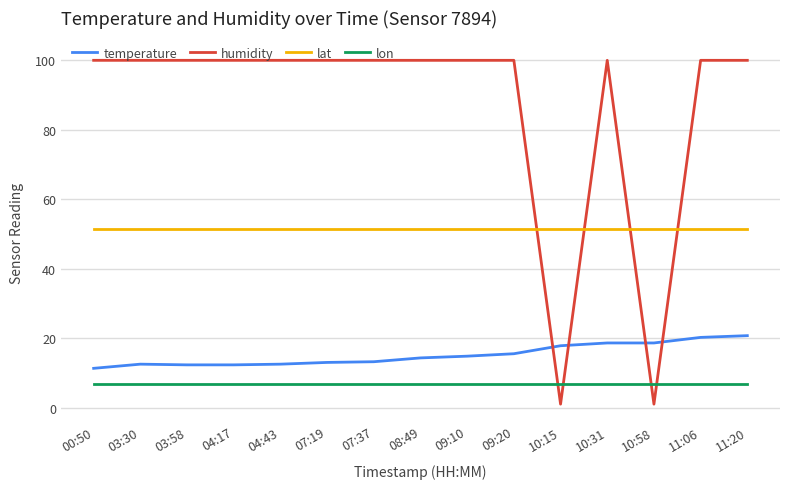

Which series has the largest total across all categories?

humidity